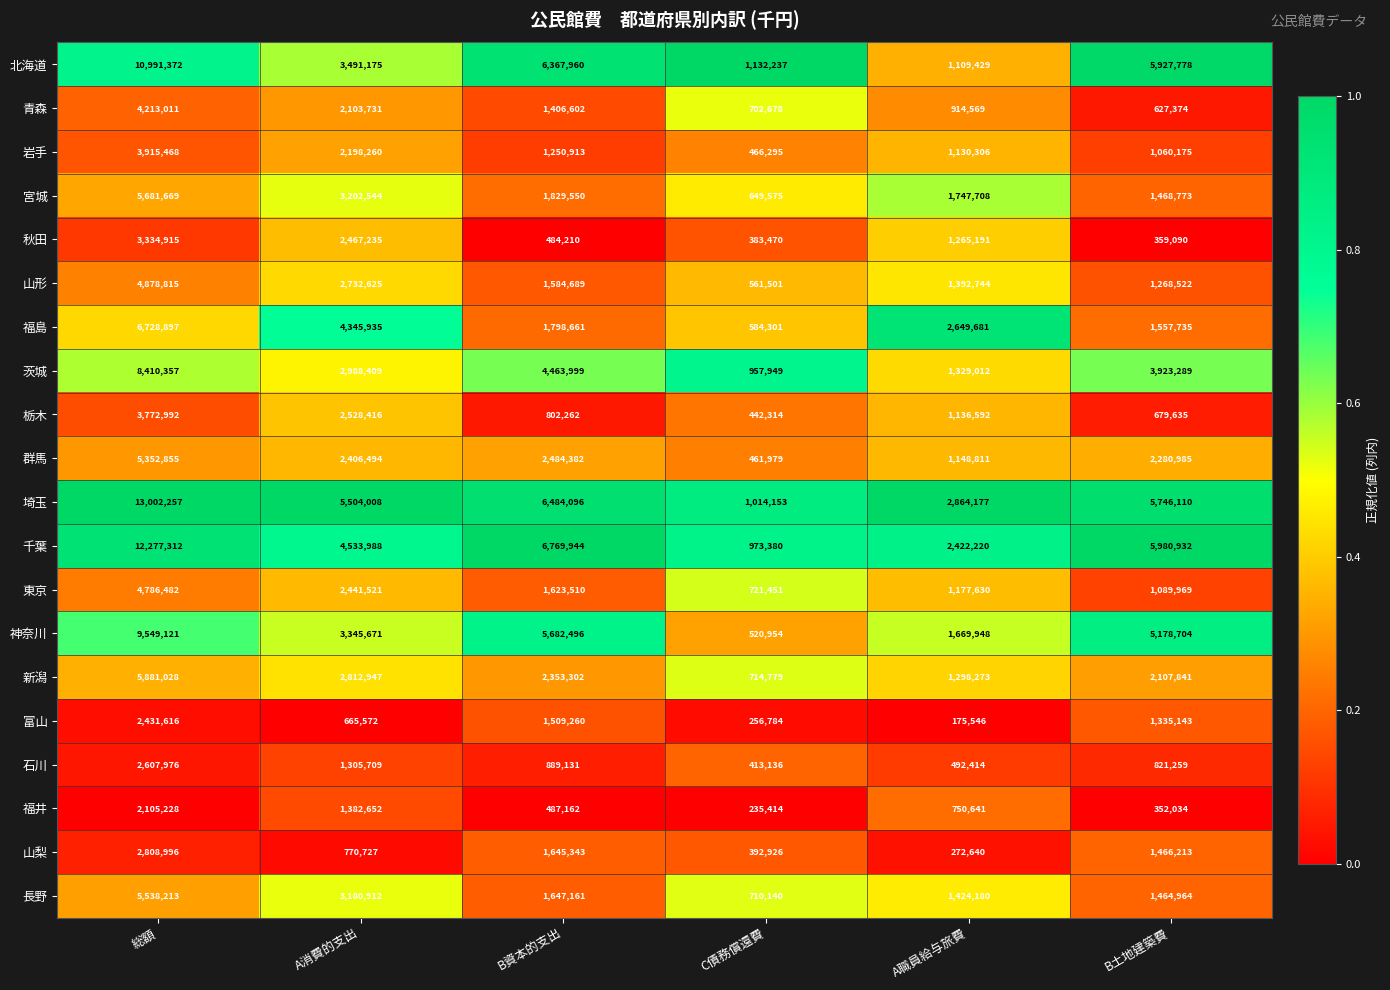

What is the sum of all 東京 values?

11840563